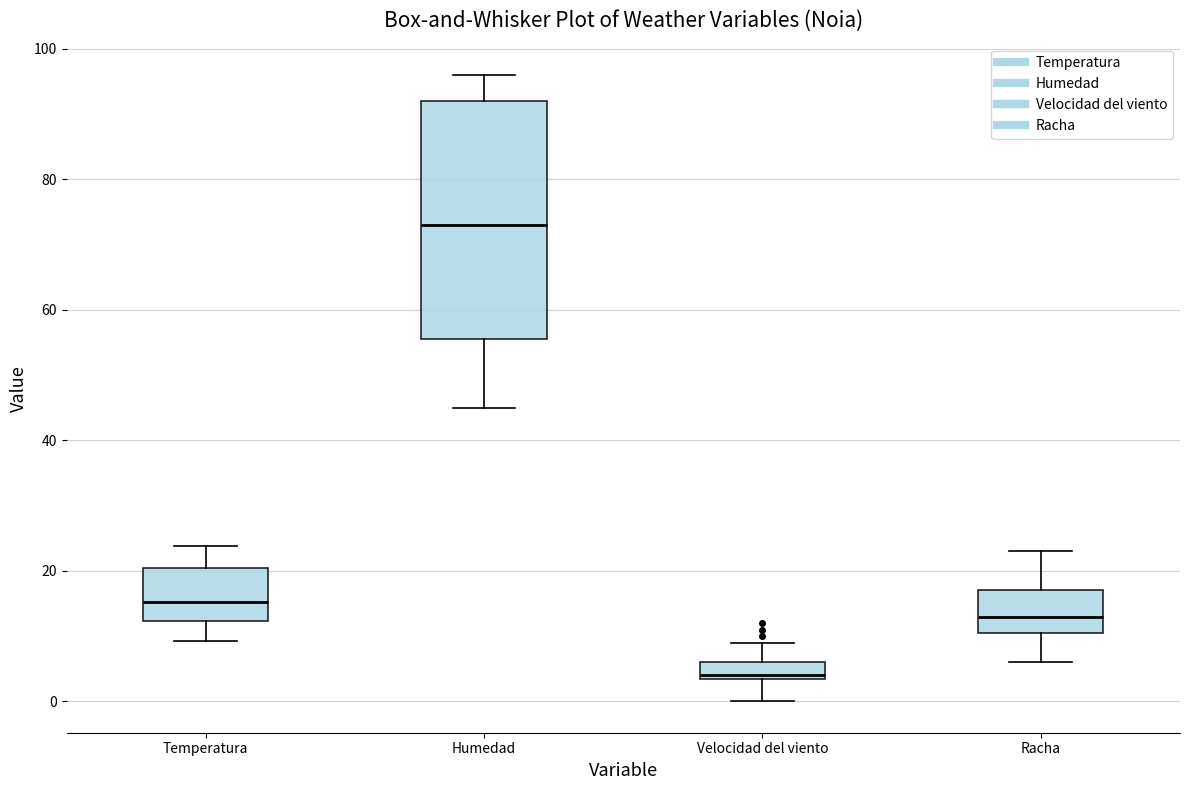

Which box's median line is the lowest?

Velocidad del viento